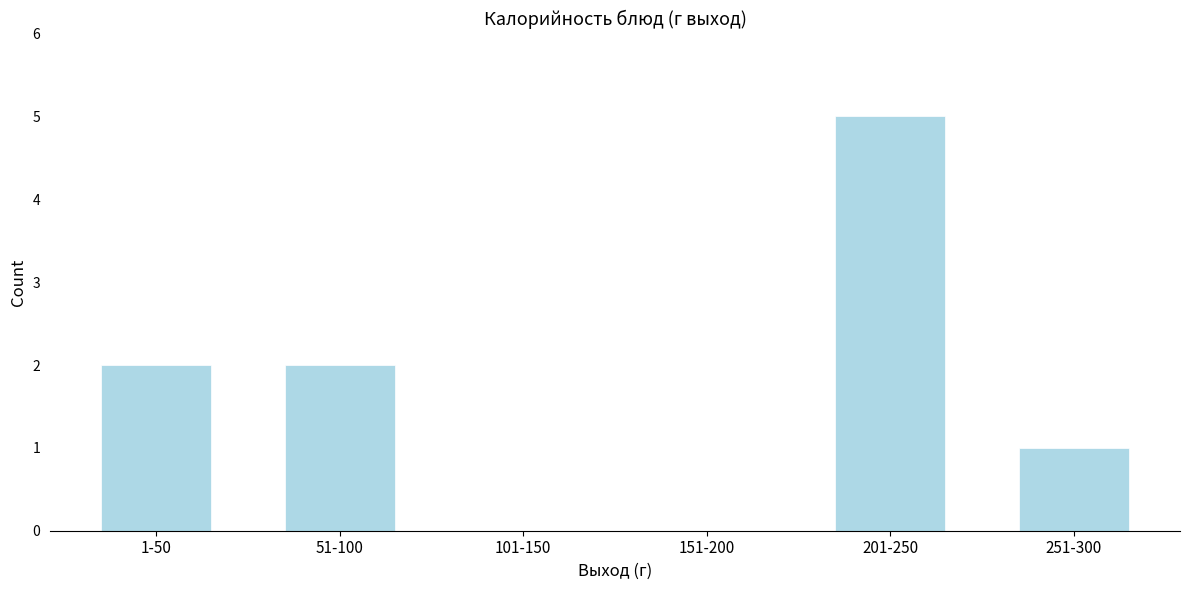

Reading right to left, list all the values displayed in this chart.

251-300=1	201-250=5	151-200=0	101-150=0	51-100=2	1-50=2